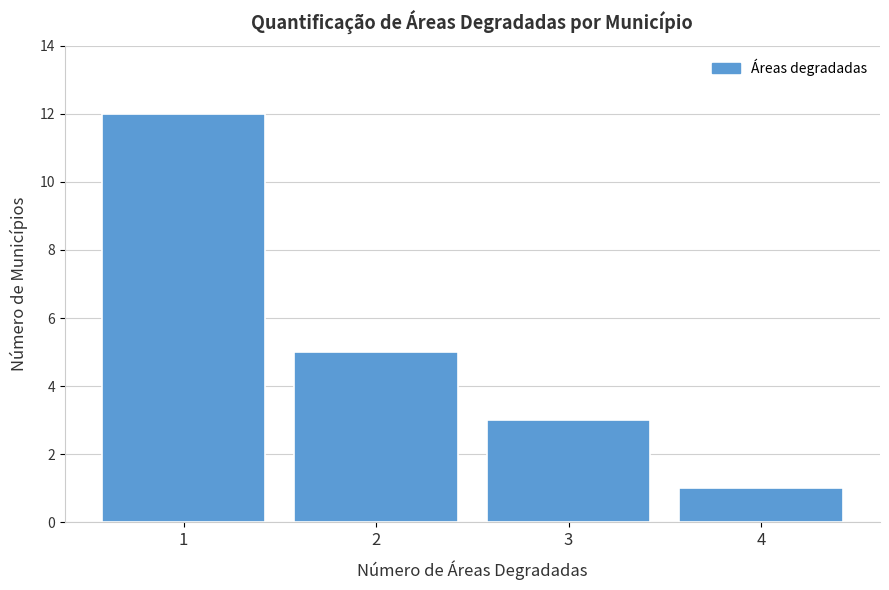

Reading left to right, transcribe this chart: for each bar, give the range it covers on the x-axis and its height. The values are not printed on the chart, so give them approximately, as read against the axis.

0.5 to 1.5: 12
1.5 to 2.5: 5
2.5 to 3.5: 3
3.5 to 4.5: 1